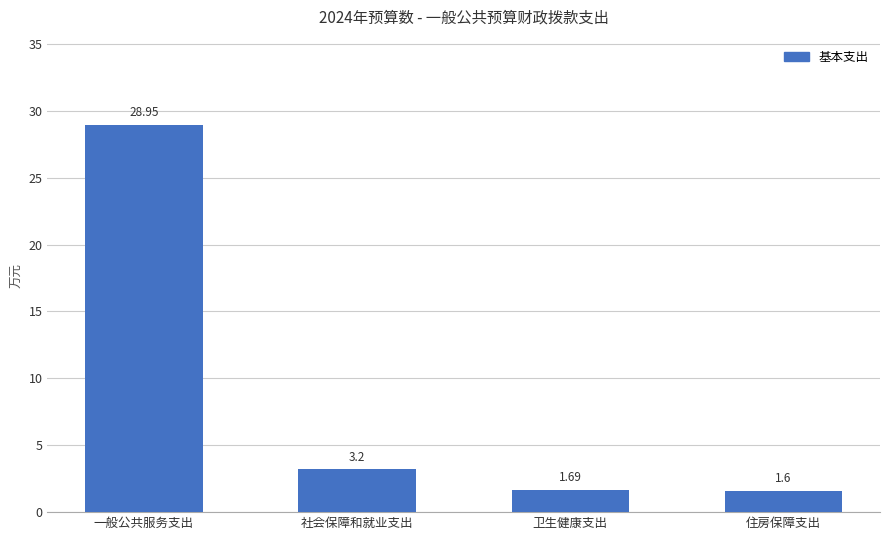

At which label is the value closest to 15?

社会保障和就业支出